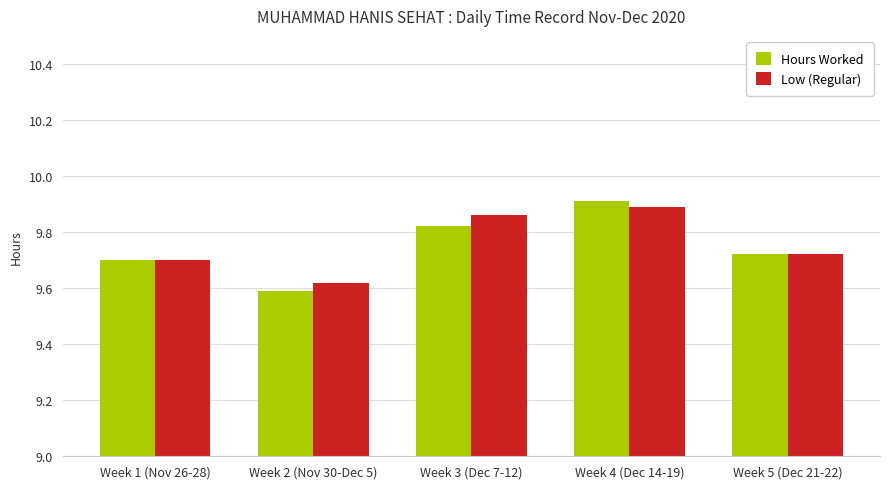

Count the Low (Regular) values in the range 9 to 10.

5